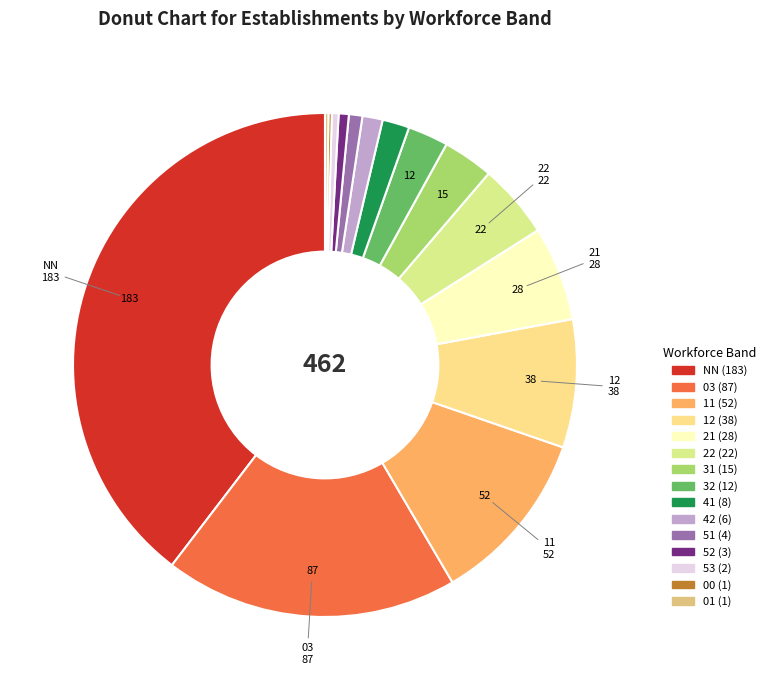

To the nearest percent, what percentage of the pie is 22?

5%